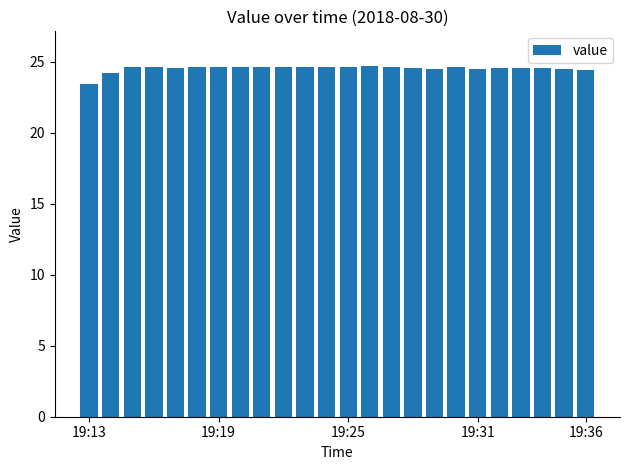

What is the difference between the maximum and minimum values?

1.2